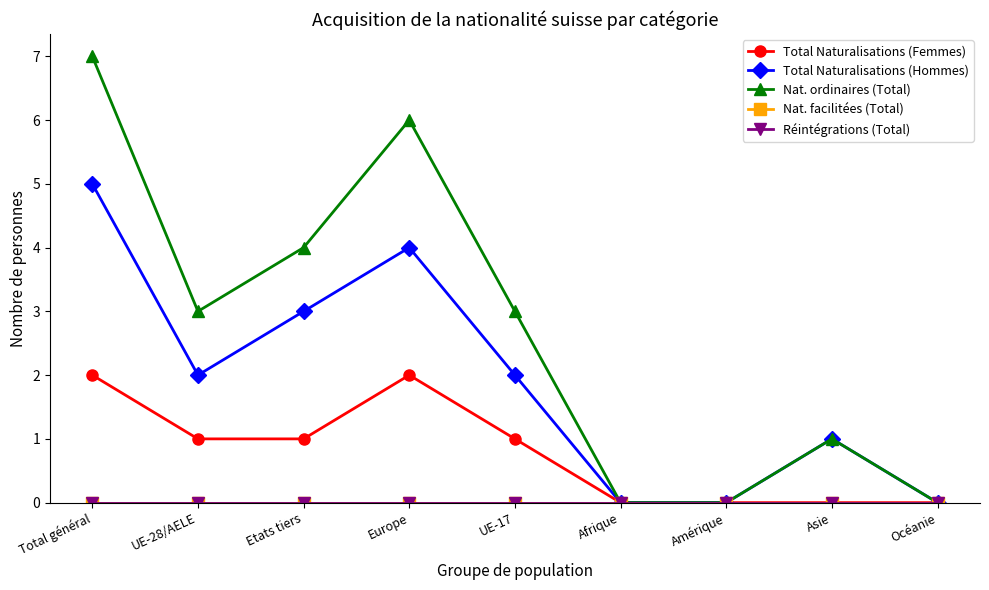

What is the sum of all Total Naturalisations (Femmes) values?

7